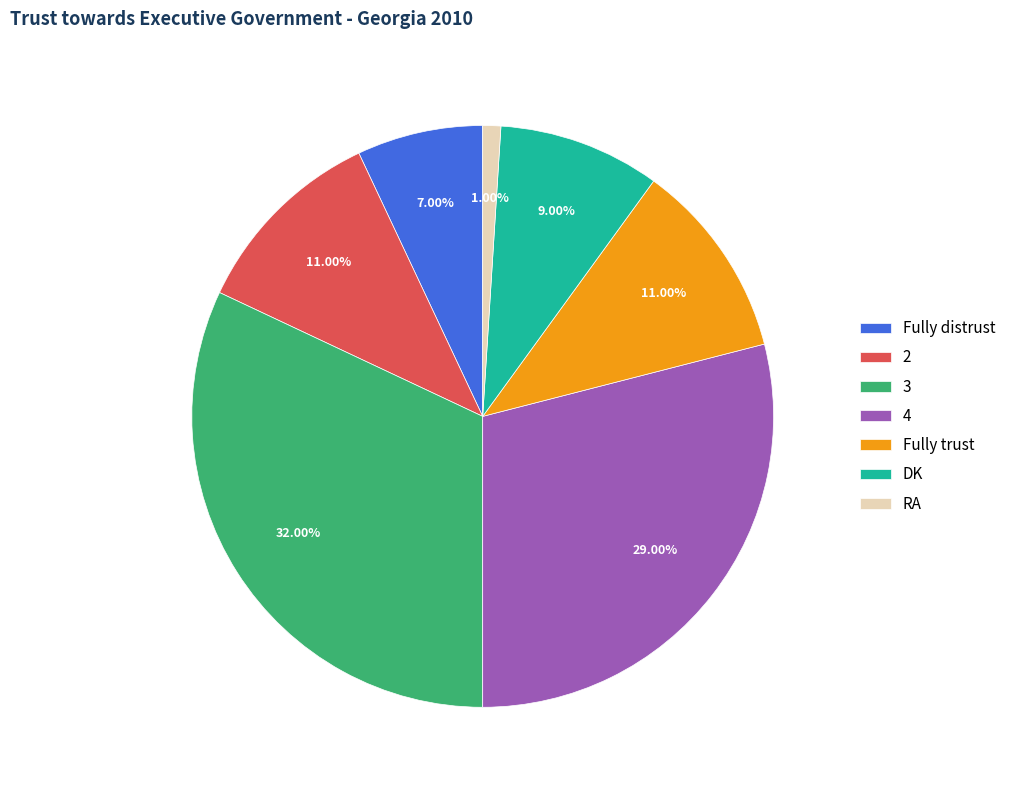

Is there any slice that represents more than half of the pie?

No